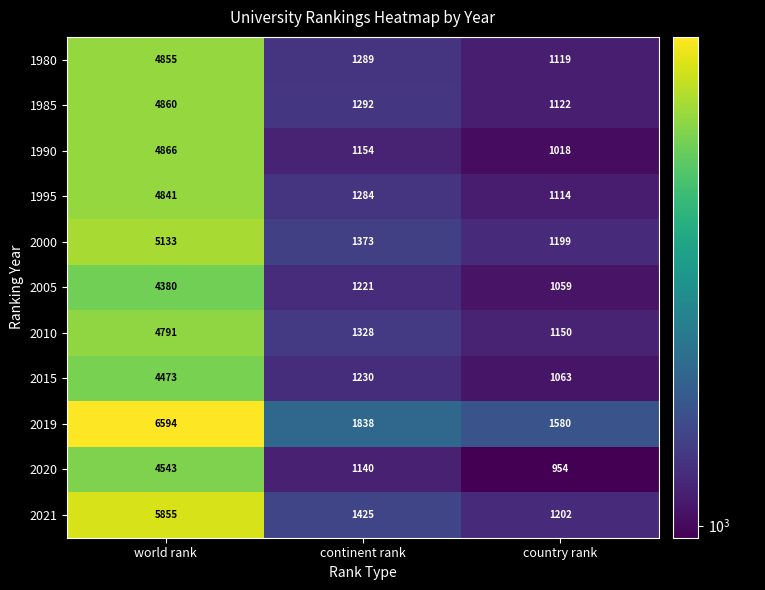

What is the sum of all 1990 values?

7038